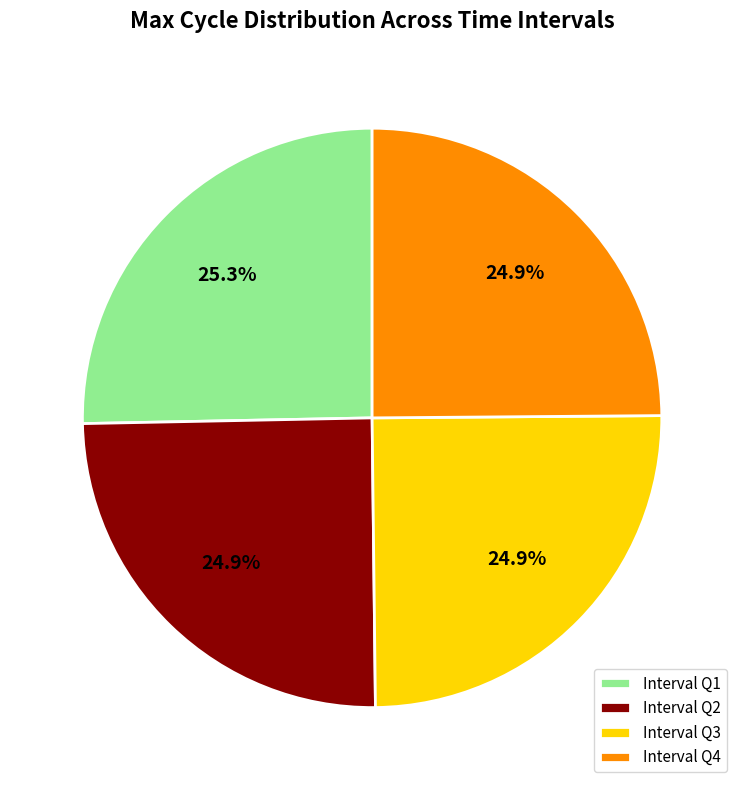

Does any single category account for the majority?

No